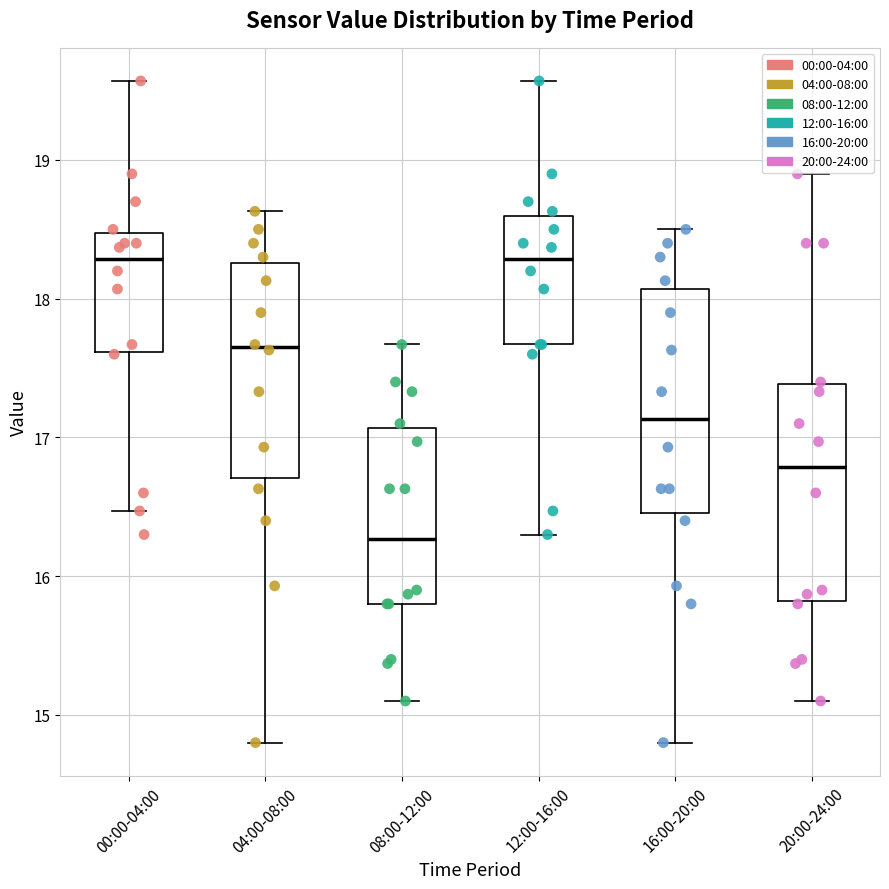

Which box's median line is the lowest?

08:00-12:00